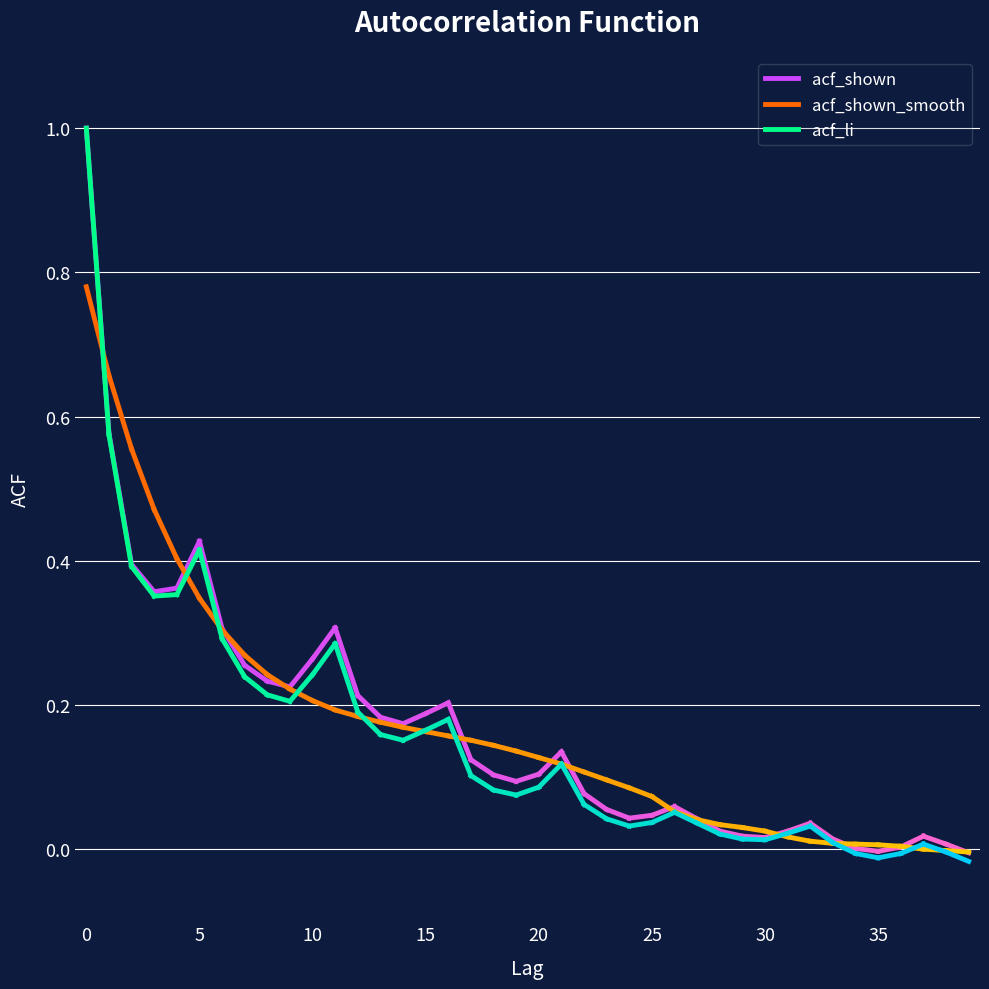

Where is the first local minimum for acf_li?

3